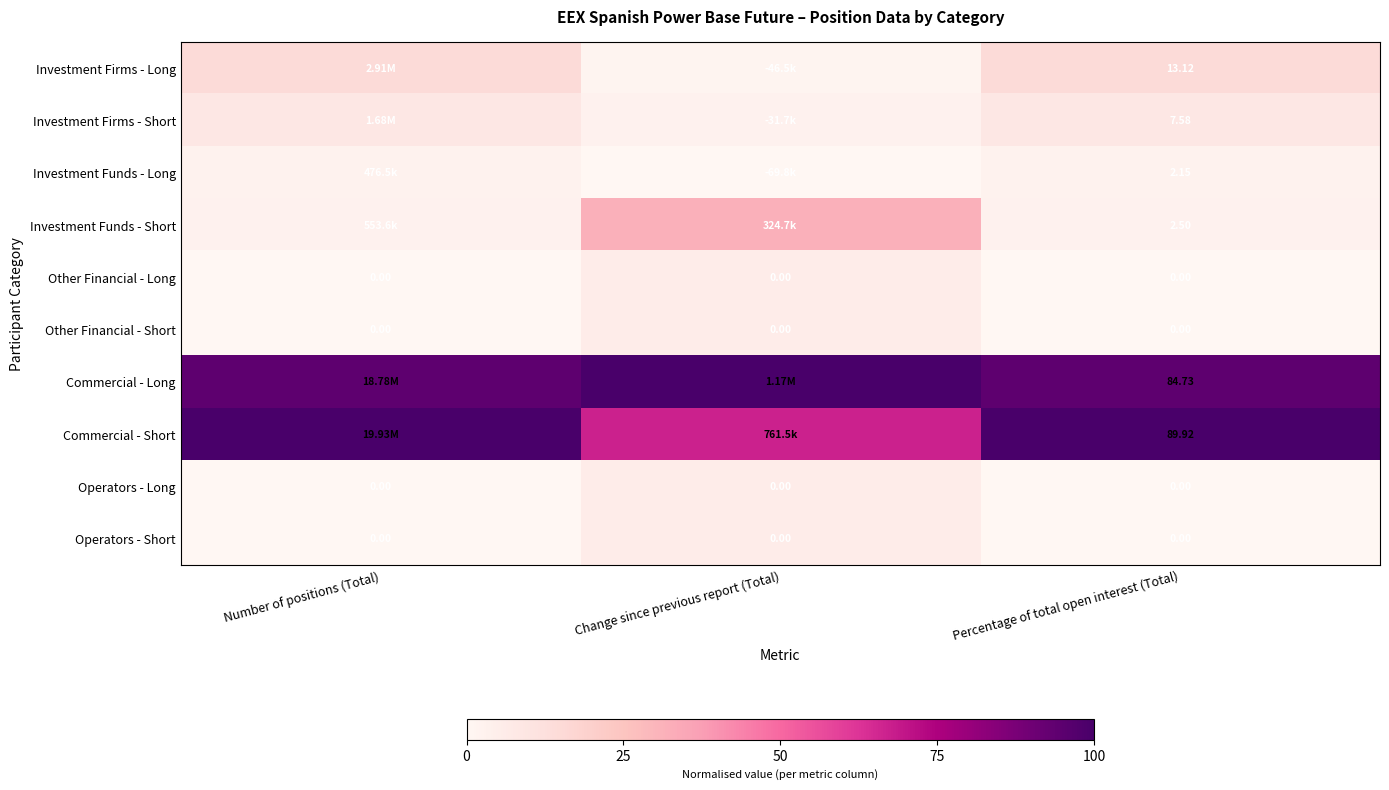

How many data points does each series have?

3